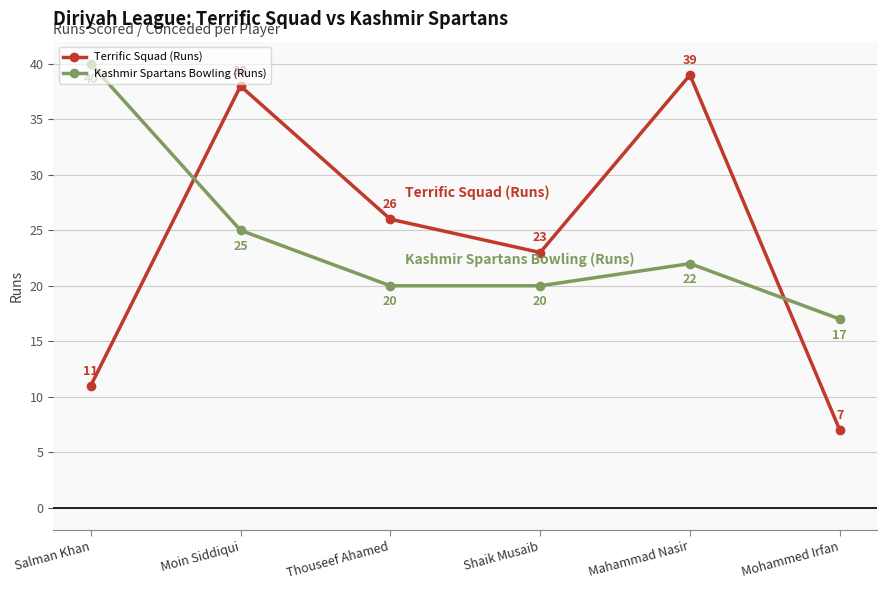

What position from the left is Mahammad Nasir?

5